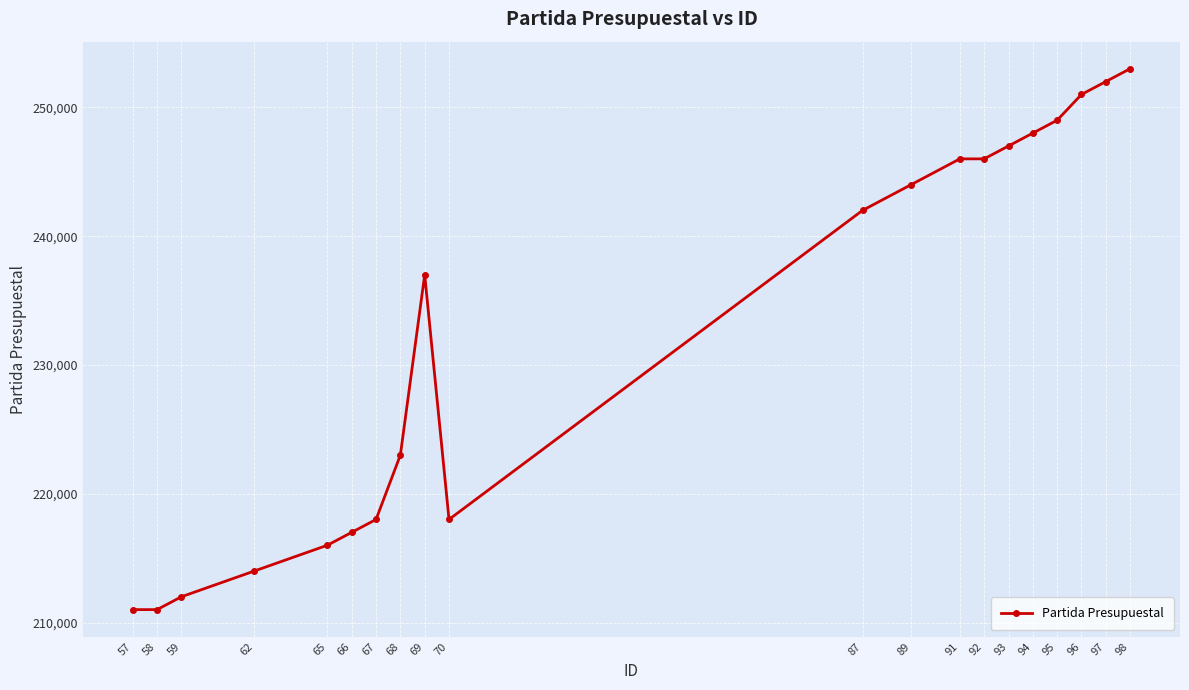

What is the smallest value displayed?

211001